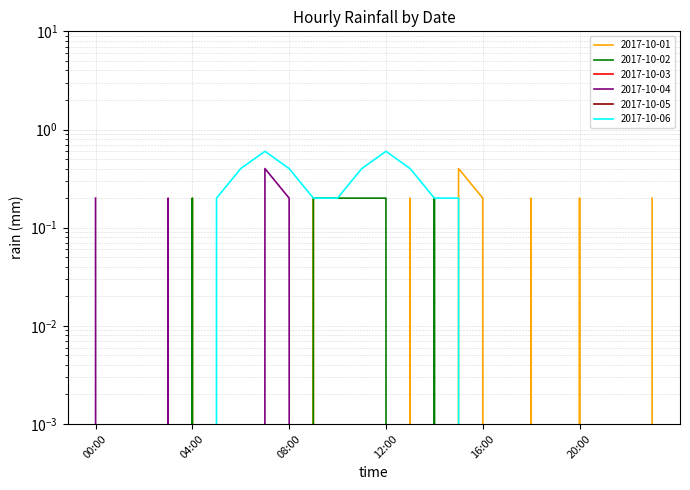

Which label corresponds to the smallest value in the chart?

00:00